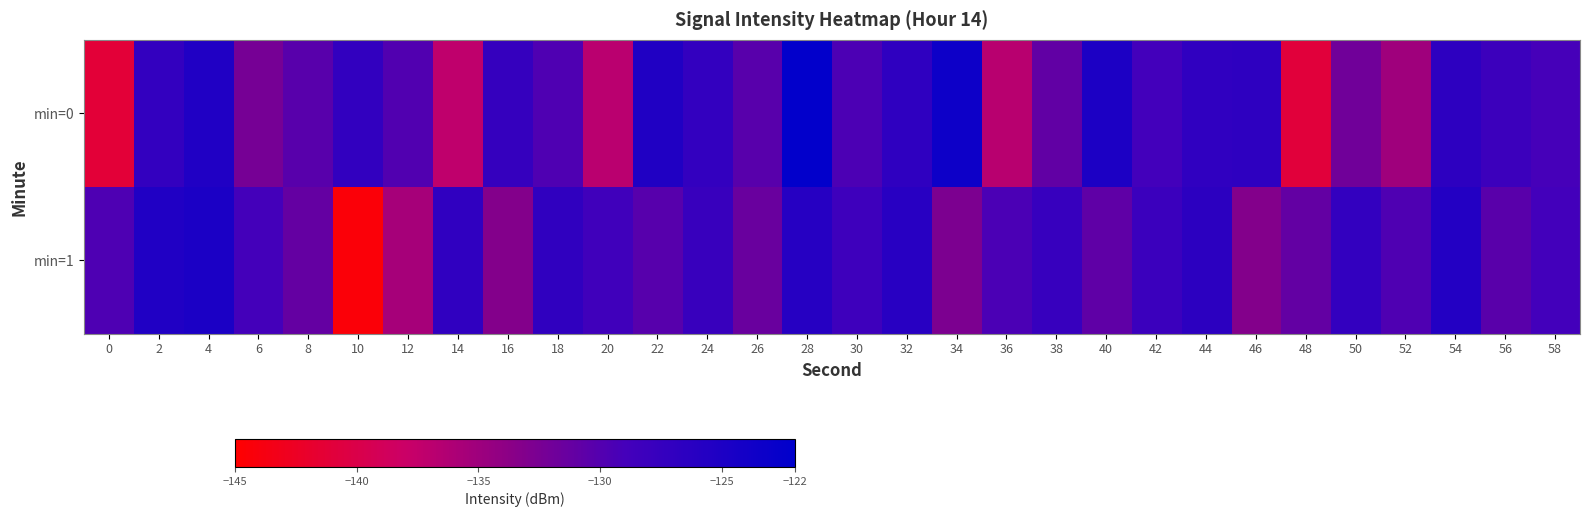

Which series has the widest spread of values?

min=1